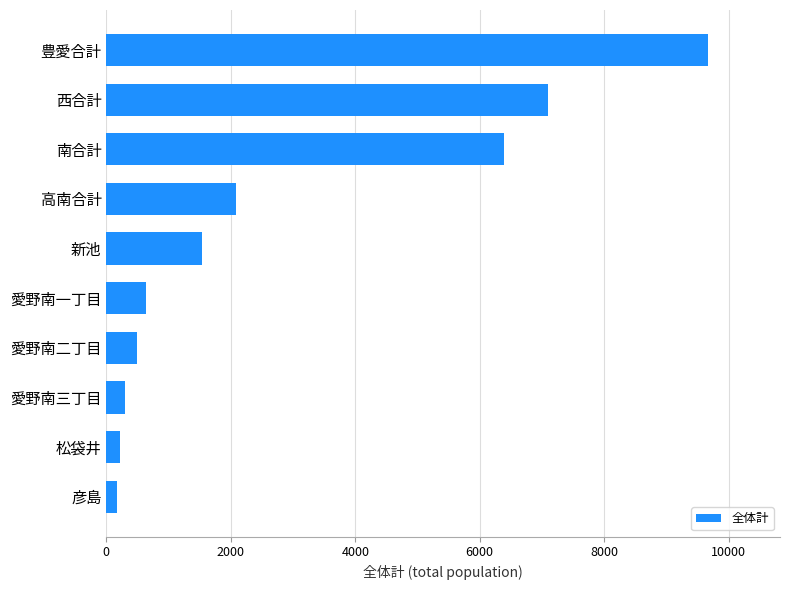

What is the ratio of the value at 高南合計 to the value at 新池?

1.4